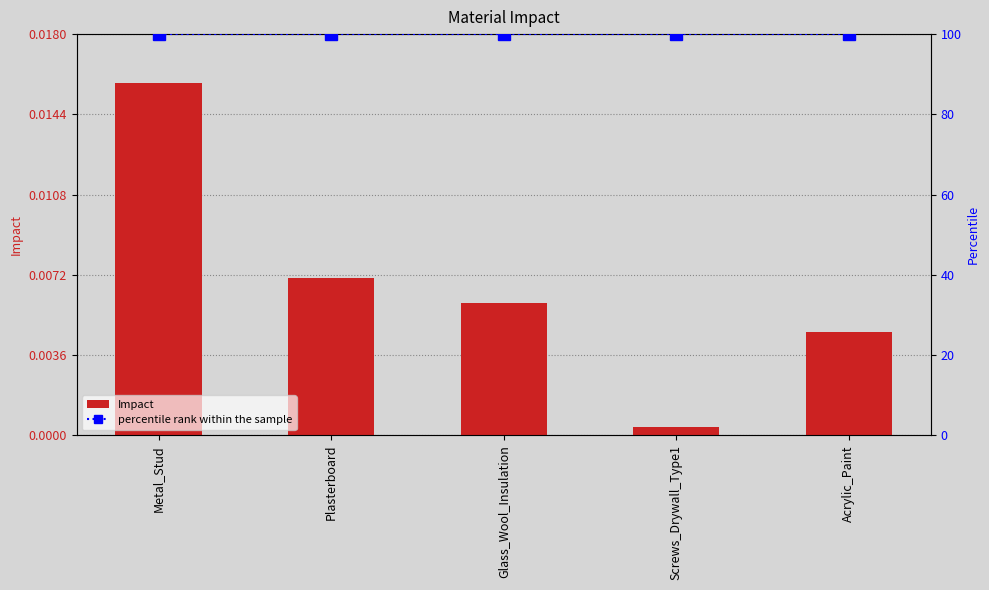

Are the bars horizontal?

No